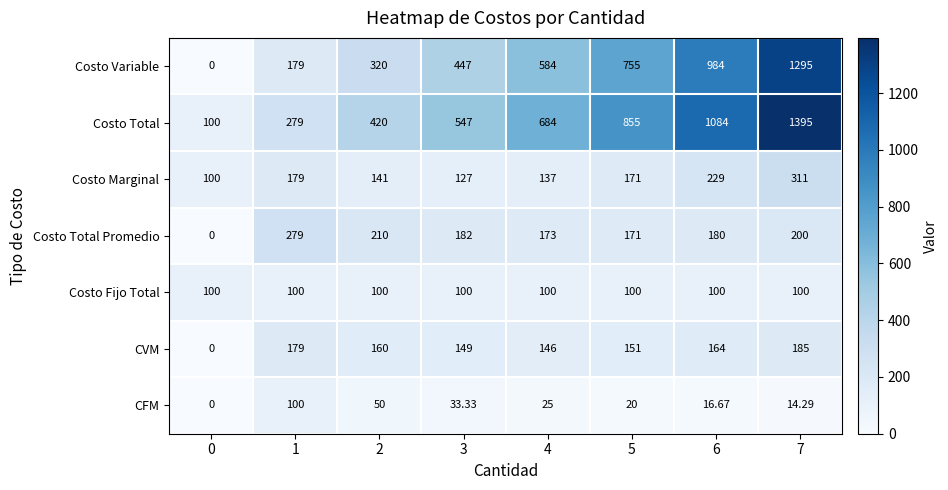

How many distinct data groups are displayed?

7